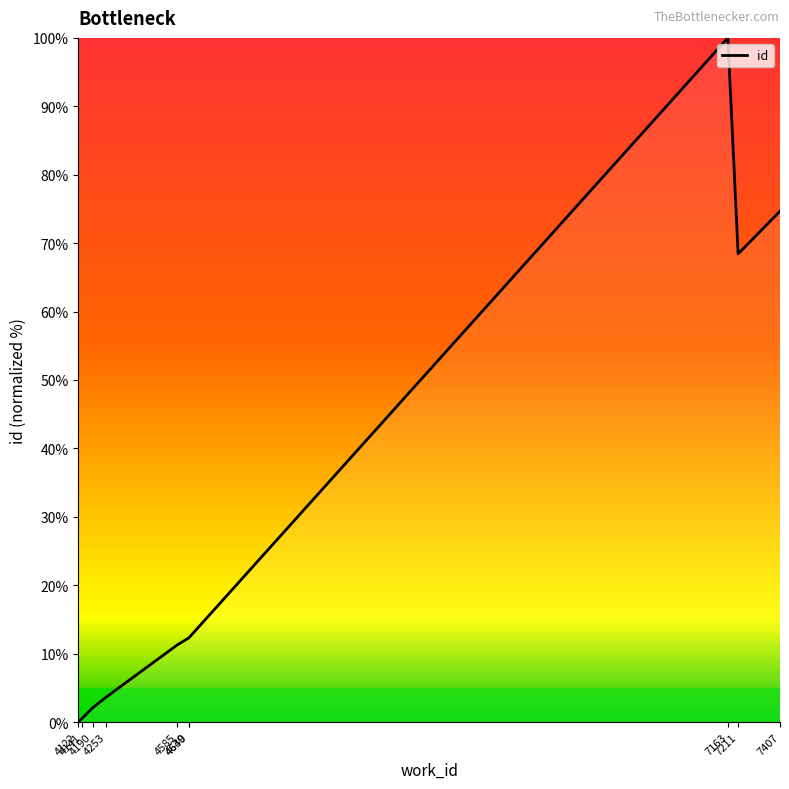

What is the greatest value displayed?

100.0